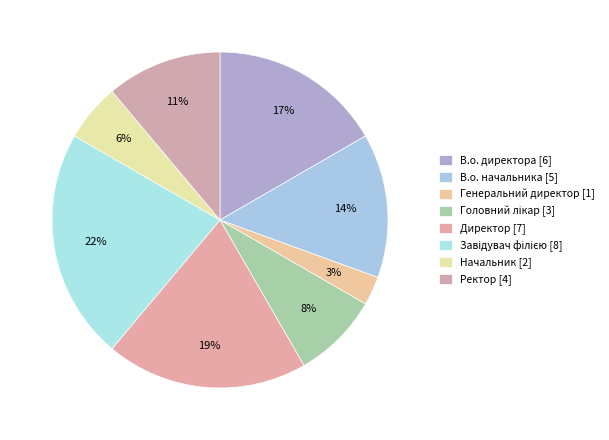

To the nearest percent, what portion does Директор represent?

19%